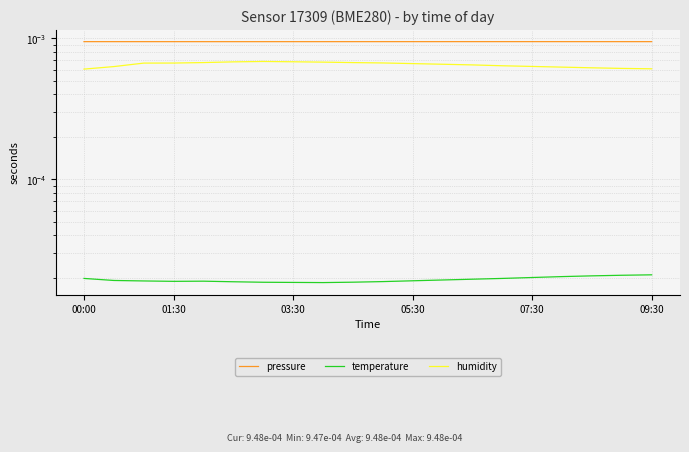

True or false: pressure and temperature cross at least once.

False